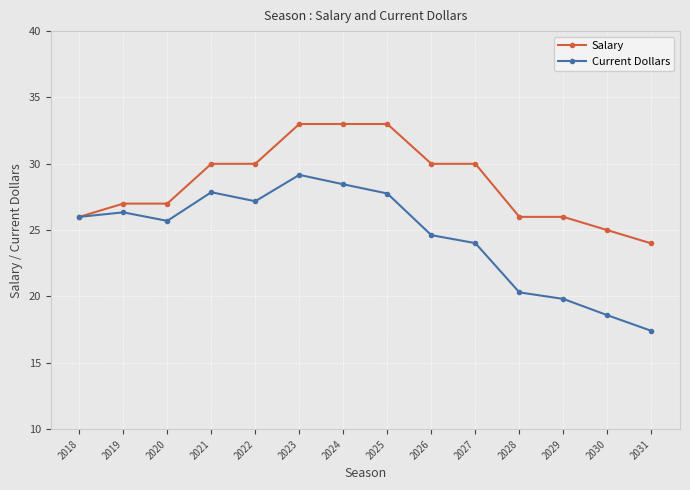

Which series has the largest range (max minus min)?

Current Dollars